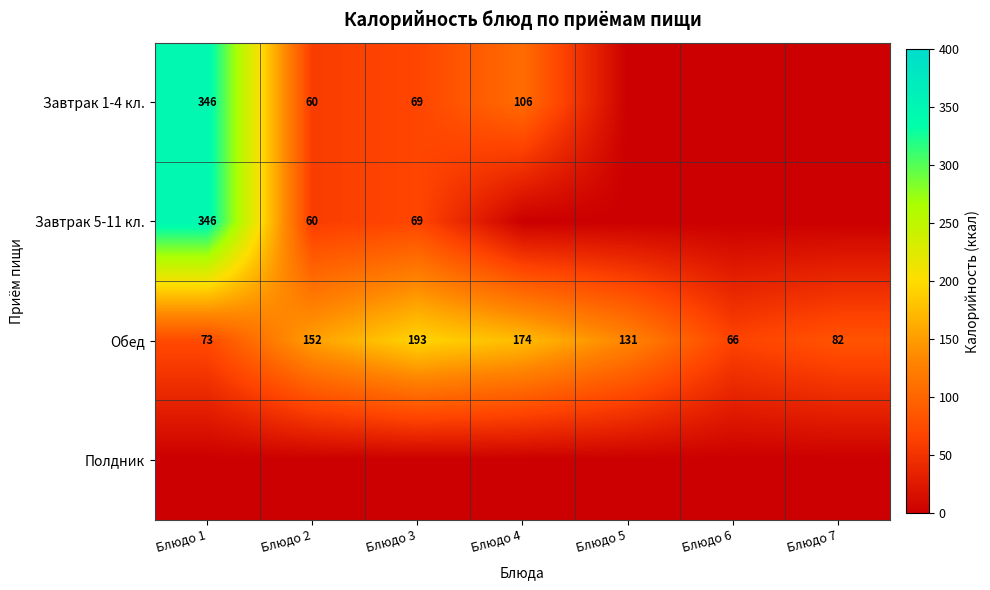

At which category is the sum across all series the highest?

Блюдо 1